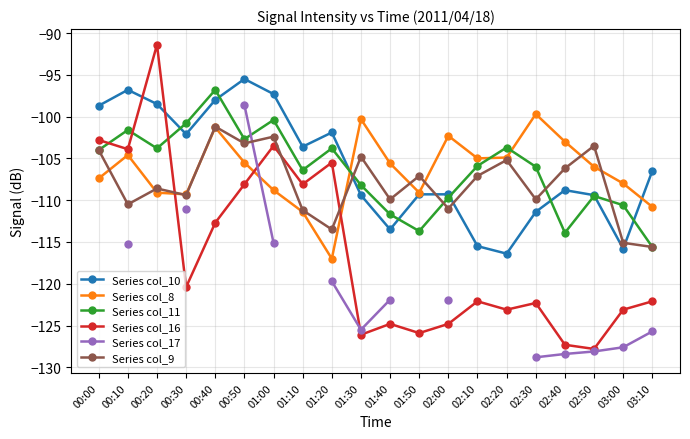

True or false: Series col_9 has a value of -106.2 at 02:40.

True